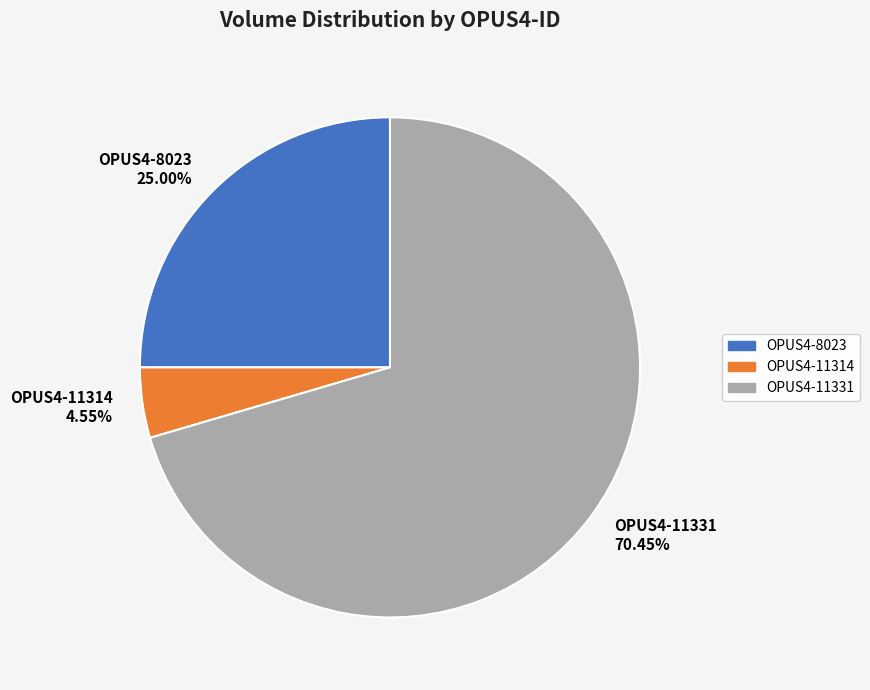

To the nearest percent, what percentage of the pie is OPUS4-11331?

70%